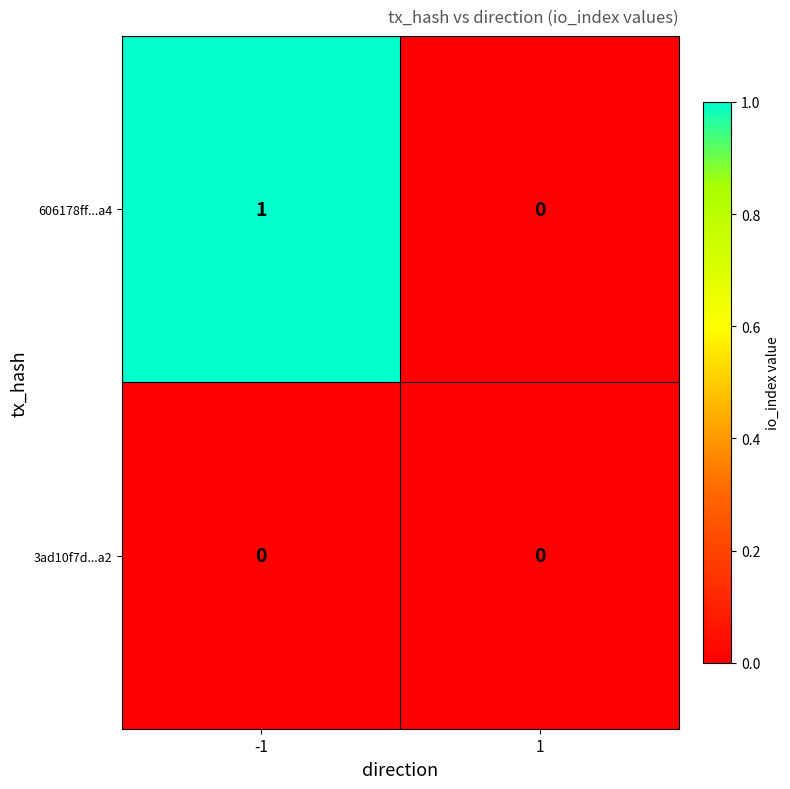

Is the value of 606178ff...a4 at -1 greater than the value of 3ad10f7d...a2 at 1?

Yes